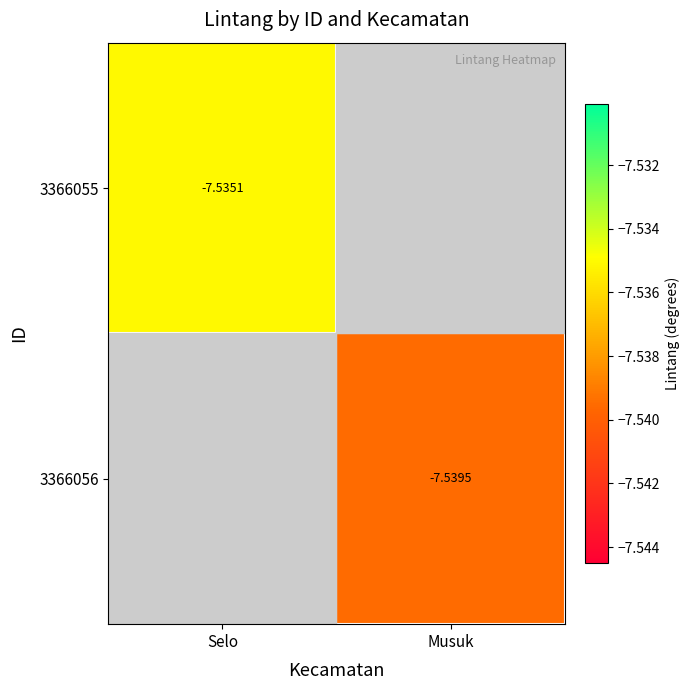

Is the value of 3366056 at Musuk greater than the value of 3366055 at Selo?

No